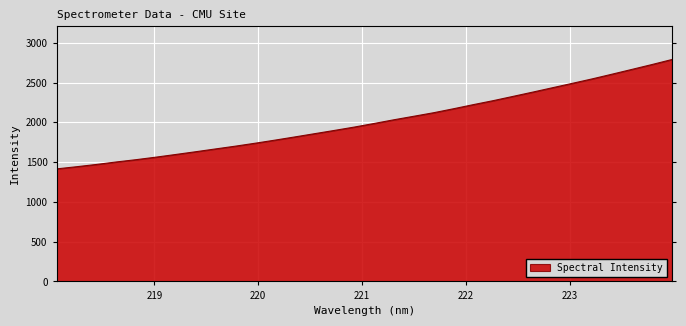

What is the difference between the maximum and minimum values?

1374.8